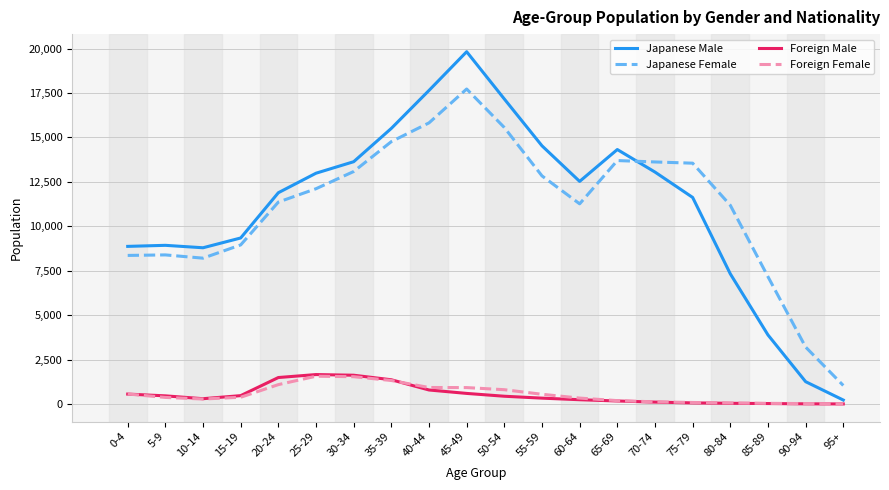

What is the total value across all series at 85-89?

11104